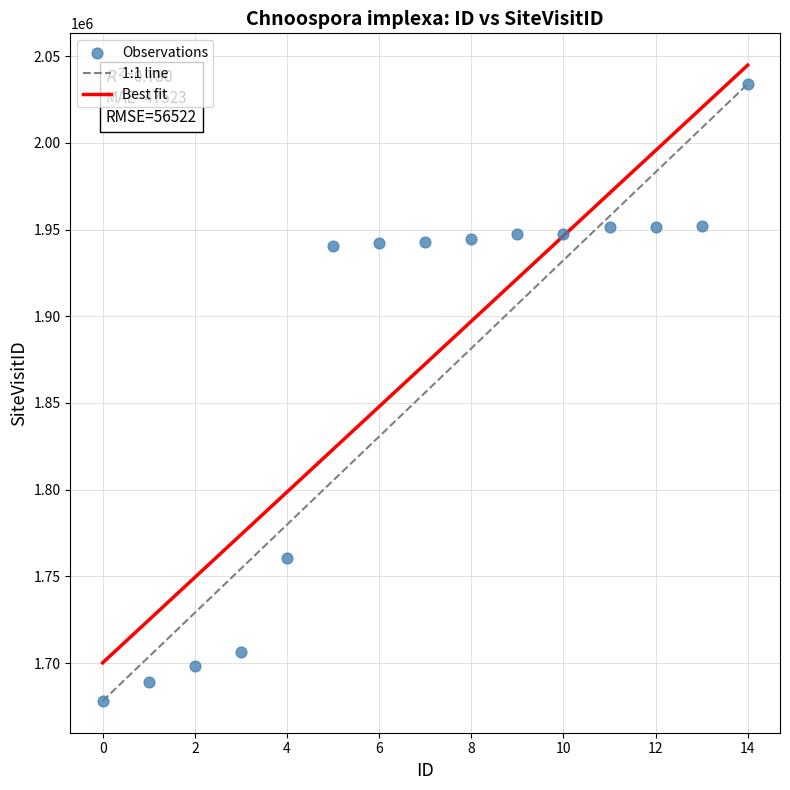

What is the range of Y values (max minus min)?

355681